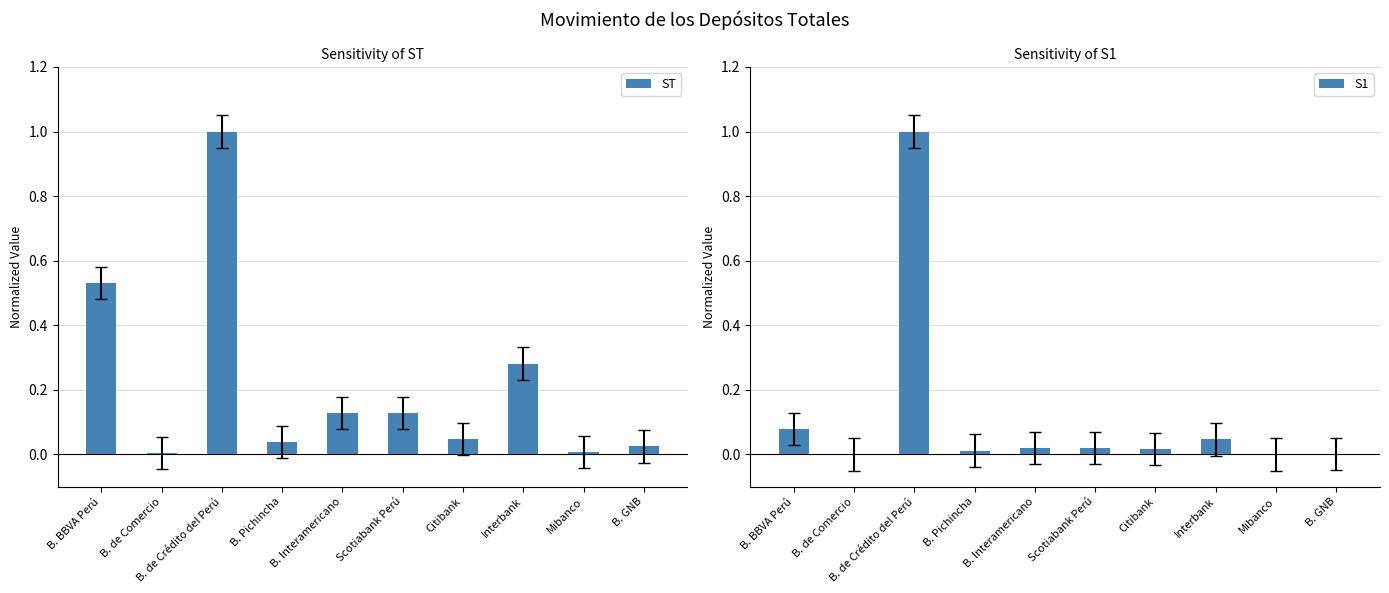

Reading left to right, list all the values displayed in this chart.

ST: 0.5	0.0	1.0	0.0	0.1	0.1	0.0	0.3	0.0	0.0
S1: 0.1	0.0	1.0	0.0	0.0	0.0	0.0	0.0	0.0	0.0